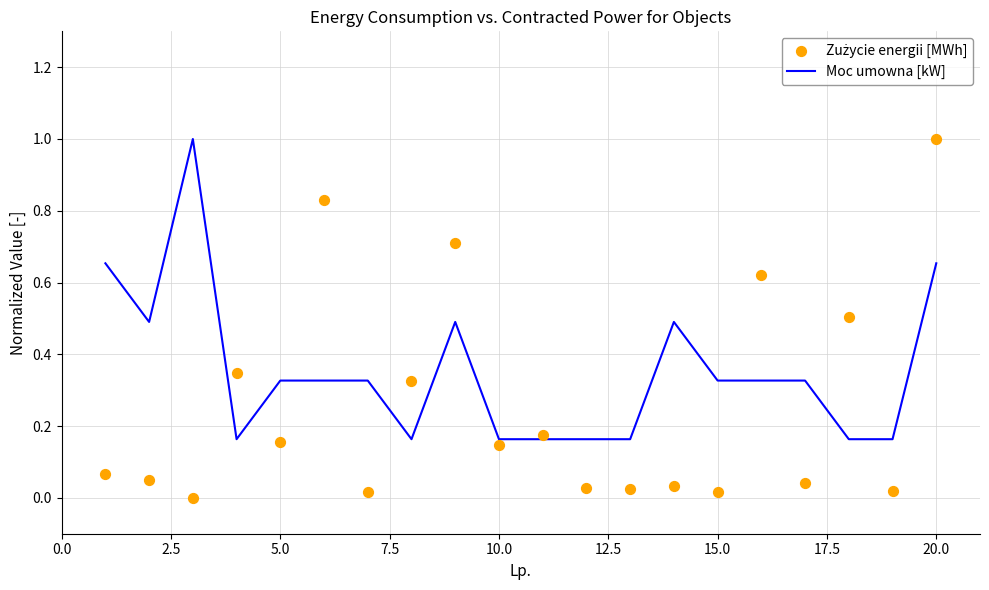

The Moc umowna [kW] series shows 1.1 at 20.0. True or false?

False